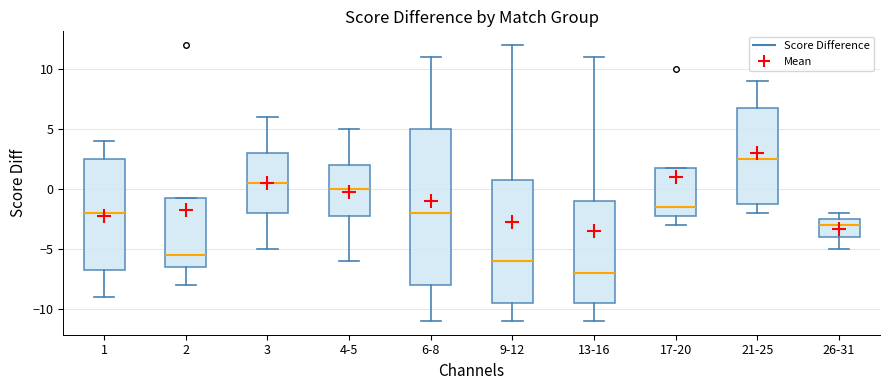

Reading left to right, transcribe this box plot: for each box, give where its median line is, the range the box spans, and where its two whiskers end, as read against the y-axis. The values are not printed on the chart, so give them approximately, as read against the axis.

1: median -2.0, box -6.5 to 2.5, whiskers -9.0 to 4.0
2: median -5.5, box -6.5 to -0.5, whiskers -8.0 to -0.5
3: median 0.5, box -2.0 to 3.0, whiskers -5.0 to 6.0
4-5: median 0.0, box -2.0 to 2.0, whiskers -6.0 to 5.0
6-8: median -2.0, box -8.0 to 5.0, whiskers -11.0 to 11.0
9-12: median -6.0, box -9.5 to 1.0, whiskers -11.0 to 12.0
13-16: median -7.0, box -9.5 to -1.0, whiskers -11.0 to 11.0
17-20: median -1.5, box -2.0 to 2.0, whiskers -3.0 to 2.0
21-25: median 2.5, box -1.0 to 7.0, whiskers -2.0 to 9.0
26-31: median -3.0, box -4.0 to -2.5, whiskers -5.0 to -2.0